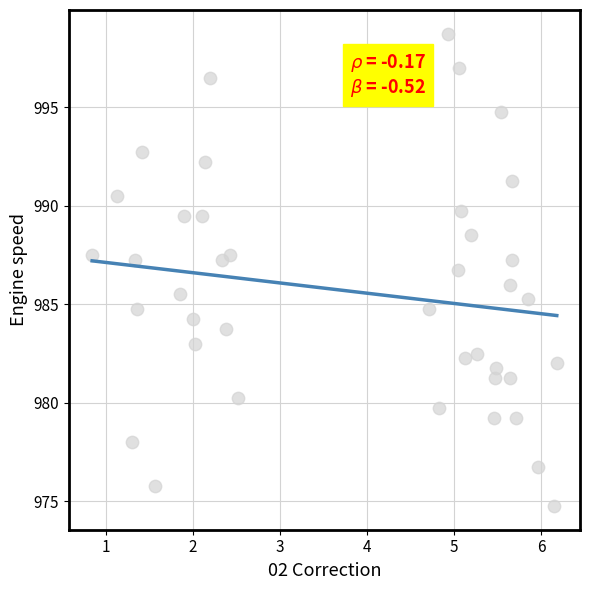

What is the range of Y values (max minus min)?

24.0